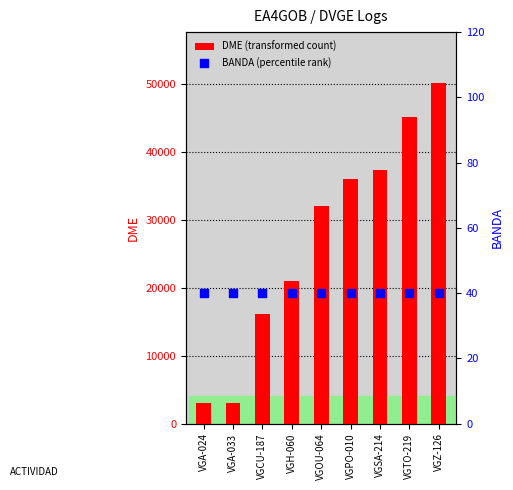

Is the value of DME (transformed count) at VGZ-126 greater than the value of BANDA (percentile rank) at VGA-024?

Yes